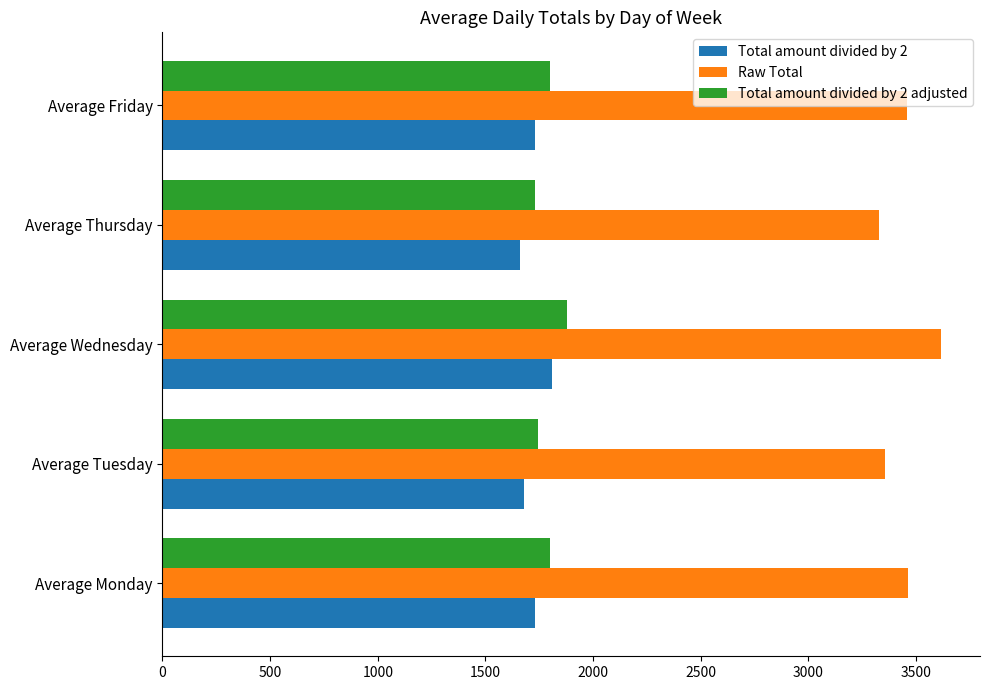

What is the sum of all Total amount divided by 2 adjusted values?

8953.1